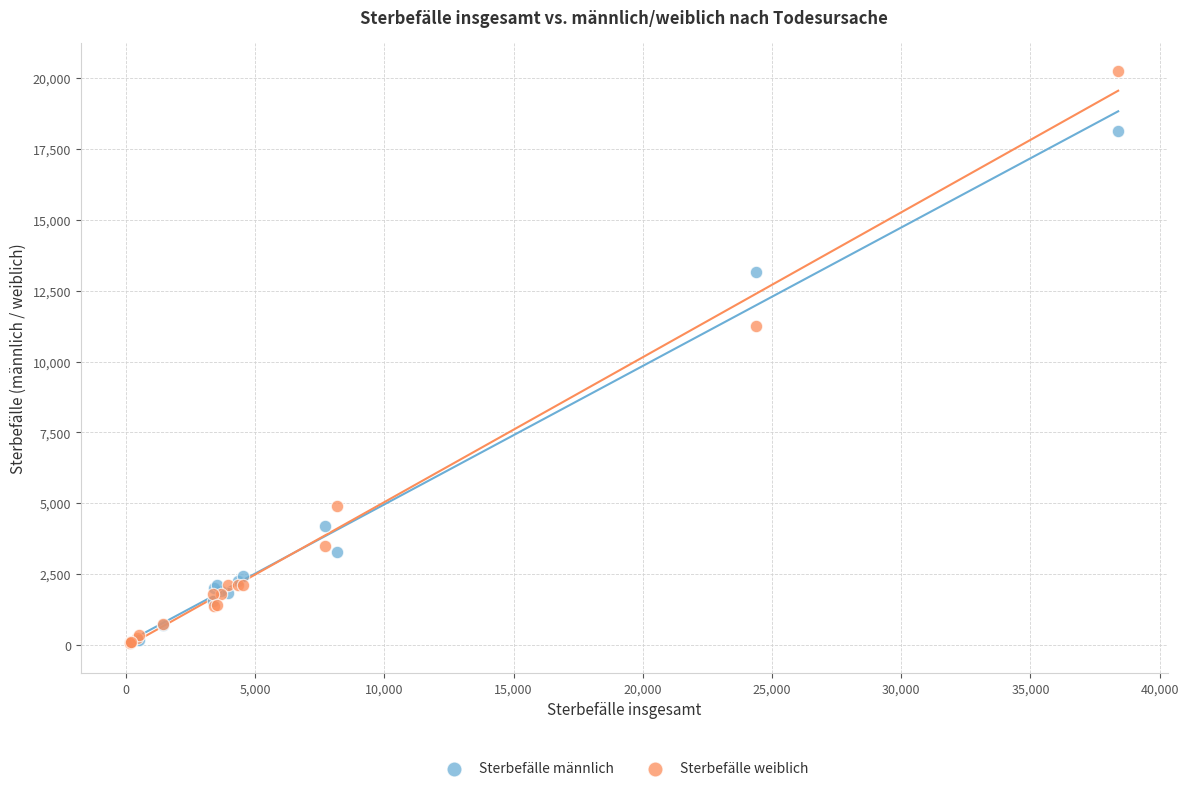

In the Sterbefälle weiblich series, what Y value is closest to 10157?

11239